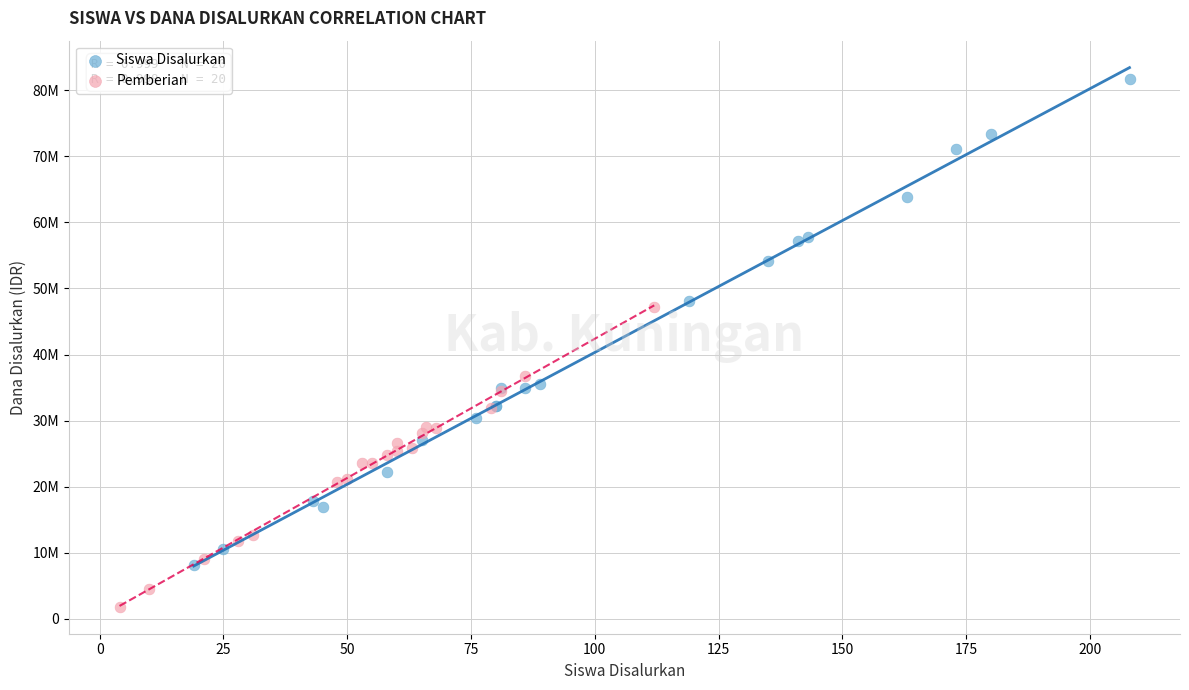

Which series has the widest spread of Y values?

Siswa Disalurkan